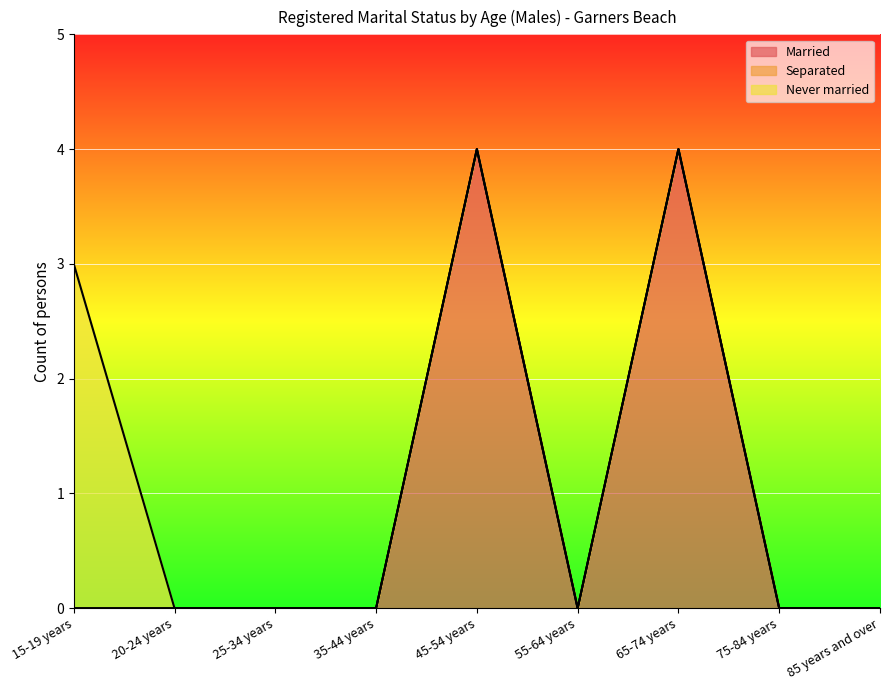

What is the highest value of the Married series?

4